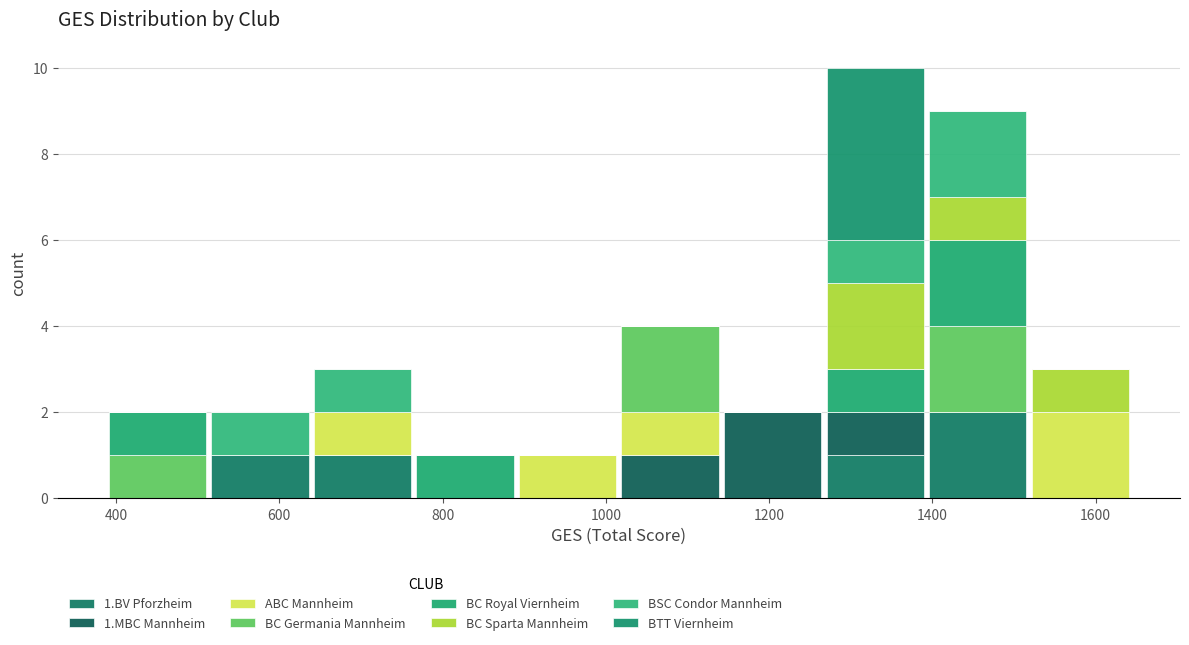

Which range on the x-axis has the tallest stacked bar (by total height)?

1260 to 1400